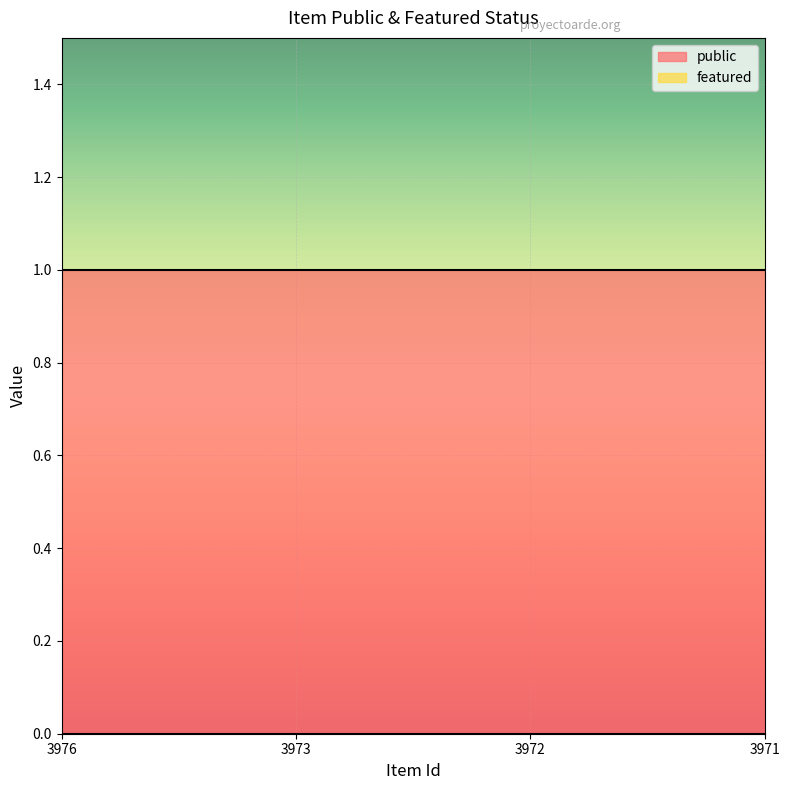

List the labels in order of public value, smallest first.

3976, 3973, 3972, 3971